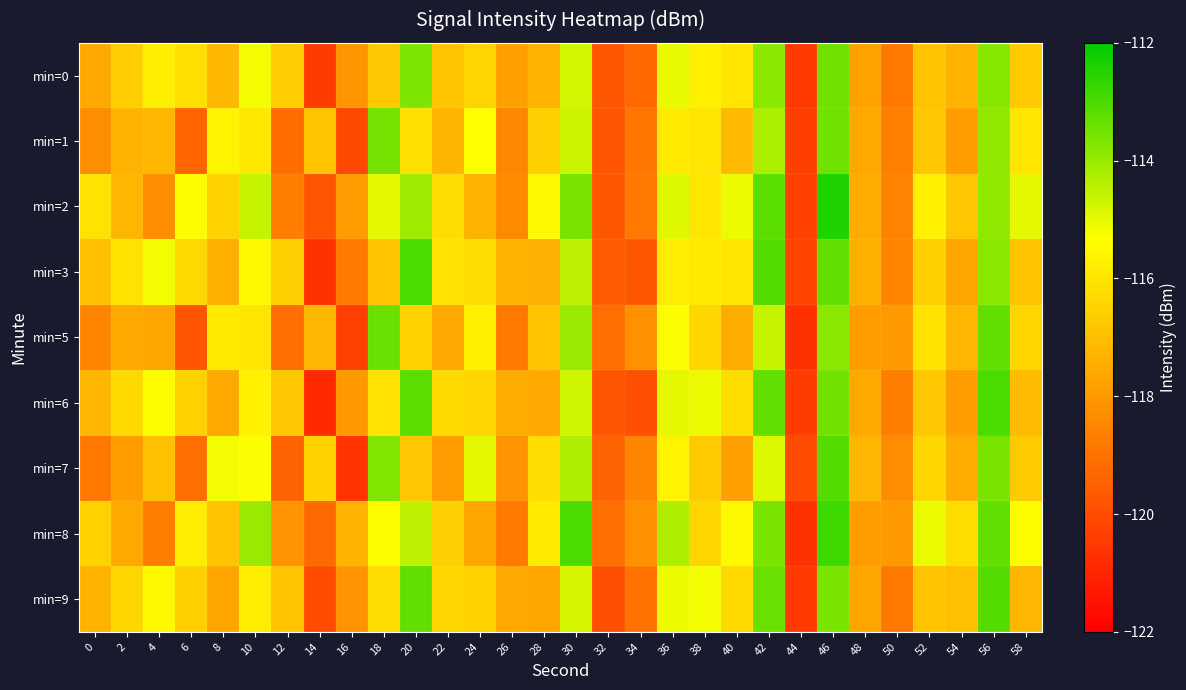

Reading left to right, extract all data points from this chart.

min=0: 0=-117.6	2=-116.6	4=-115.8	6=-116.2	8=-117.2	10=-115.2	12=-116.6	14=-120.4	16=-118.1	18=-116.8	20=-113.7	22=-116.9	24=-116.4	26=-117.8	28=-117.3	30=-114.8	32=-119.7	34=-119.2	36=-115.0	38=-115.7	40=-116.0	42=-113.8	44=-120.5	46=-113.4	48=-117.8	50=-118.8	52=-116.9	54=-117.3	56=-113.8	58=-116.7
min=1: 0=-118.3	2=-117.3	4=-117.2	6=-119.4	8=-115.6	10=-115.9	12=-119.2	14=-116.8	16=-120.1	18=-113.5	20=-116.1	22=-117.2	24=-115.3	26=-118.5	28=-116.6	30=-114.7	32=-119.8	34=-118.9	36=-115.9	38=-116.0	40=-117.1	42=-114.2	44=-120.3	46=-113.5	48=-117.6	50=-118.7	52=-116.8	54=-117.9	56=-113.9	58=-116.0
min=2: 0=-116.1	2=-117.2	4=-118.3	6=-115.4	8=-116.5	10=-114.6	12=-118.7	14=-119.8	16=-117.9	18=-115.0	20=-114.1	22=-116.2	24=-117.3	26=-118.4	28=-115.5	30=-113.6	32=-119.7	34=-118.8	36=-114.9	38=-116.0	40=-115.1	42=-113.2	44=-120.3	46=-112.4	48=-117.5	50=-118.6	52=-115.7	54=-116.8	56=-113.9	58=-115.0
min=3: 0=-117.0	2=-116.1	4=-115.2	6=-116.3	8=-117.4	10=-115.5	12=-116.6	14=-120.7	16=-118.8	18=-116.9	20=-113.0	22=-116.1	24=-116.2	26=-117.3	28=-117.4	30=-114.5	32=-119.6	34=-119.7	36=-115.8	38=-115.9	40=-116.0	42=-113.1	44=-120.2	46=-113.3	48=-117.4	50=-118.5	52=-116.6	54=-117.7	56=-113.8	58=-116.9
min=5: 0=-118.5	2=-117.6	4=-117.7	6=-119.8	8=-115.9	10=-116.0	12=-119.1	14=-117.2	16=-120.3	18=-113.4	20=-116.5	22=-117.6	24=-115.7	26=-118.8	28=-116.9	30=-114.0	32=-119.1	34=-118.2	36=-115.3	38=-116.4	40=-117.5	42=-114.6	44=-120.7	46=-113.8	48=-117.9	50=-118.0	52=-116.1	54=-117.2	56=-113.3	58=-116.4
min=6: 0=-117.2	2=-116.3	4=-115.4	6=-116.5	8=-117.6	10=-115.7	12=-116.8	14=-120.9	16=-118.0	18=-116.1	20=-113.2	22=-116.3	24=-116.4	26=-117.5	28=-117.6	30=-114.7	32=-119.8	34=-119.9	36=-115.0	38=-115.1	40=-116.2	42=-113.3	44=-120.4	46=-113.5	48=-117.6	50=-118.7	52=-116.8	54=-117.9	56=-113.0	58=-117.1
min=7: 0=-118.8	2=-117.9	4=-117.0	6=-119.1	8=-115.2	10=-115.3	12=-119.4	14=-116.5	16=-120.6	18=-113.7	20=-116.8	22=-117.9	24=-115.0	26=-118.1	28=-116.2	30=-114.3	32=-119.4	34=-118.5	36=-115.6	38=-116.7	40=-117.8	42=-114.9	44=-120.0	46=-113.1	48=-117.2	50=-118.3	52=-116.4	54=-117.5	56=-113.6	58=-116.7
min=8: 0=-116.5	2=-117.6	4=-118.7	6=-115.8	8=-116.9	10=-114.0	12=-118.1	14=-119.2	16=-117.3	18=-115.4	20=-114.5	22=-116.6	24=-117.7	26=-118.8	28=-115.9	30=-113.0	32=-119.1	34=-118.2	36=-114.3	38=-116.4	40=-115.5	42=-113.6	44=-120.7	46=-112.8	48=-117.9	50=-118.0	52=-115.1	54=-116.2	56=-113.3	58=-115.4
min=9: 0=-117.3	2=-116.4	4=-115.5	6=-116.6	8=-117.7	10=-115.8	12=-116.9	14=-120.0	16=-118.1	18=-116.2	20=-113.3	22=-116.4	24=-116.5	26=-117.6	28=-117.7	30=-114.8	32=-119.9	34=-119.0	36=-115.1	38=-115.2	40=-116.3	42=-113.4	44=-120.5	46=-113.6	48=-117.7	50=-118.8	52=-116.9	54=-117.0	56=-113.1	58=-117.2